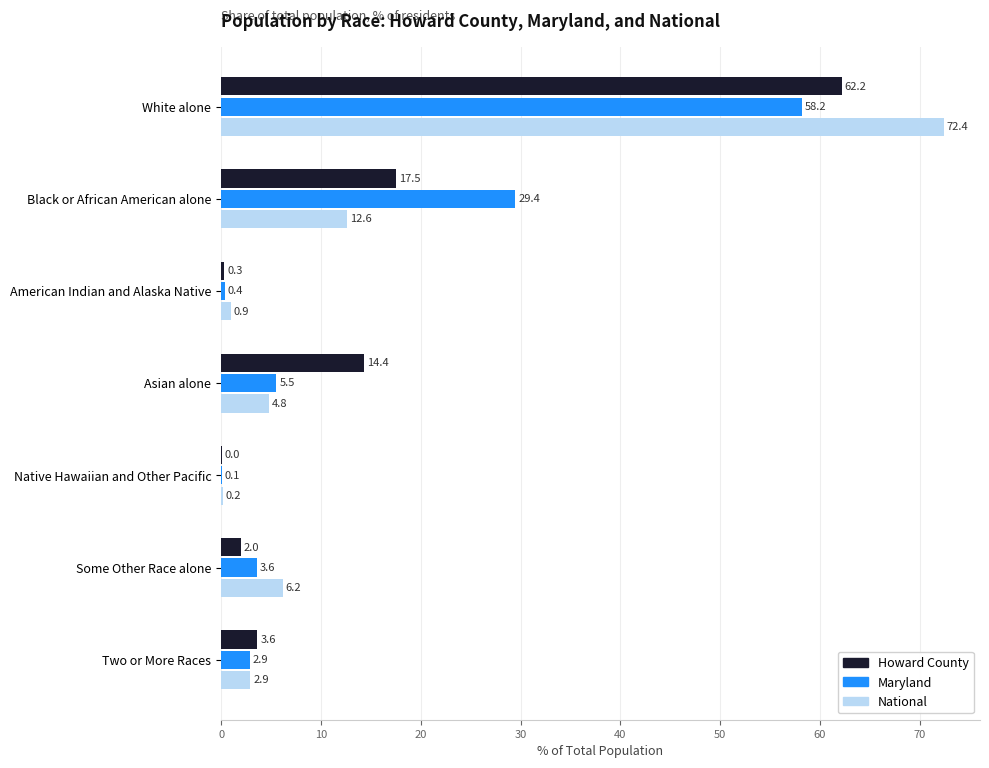

Is it true that National equals 8.5 at Black or African American alone?

False